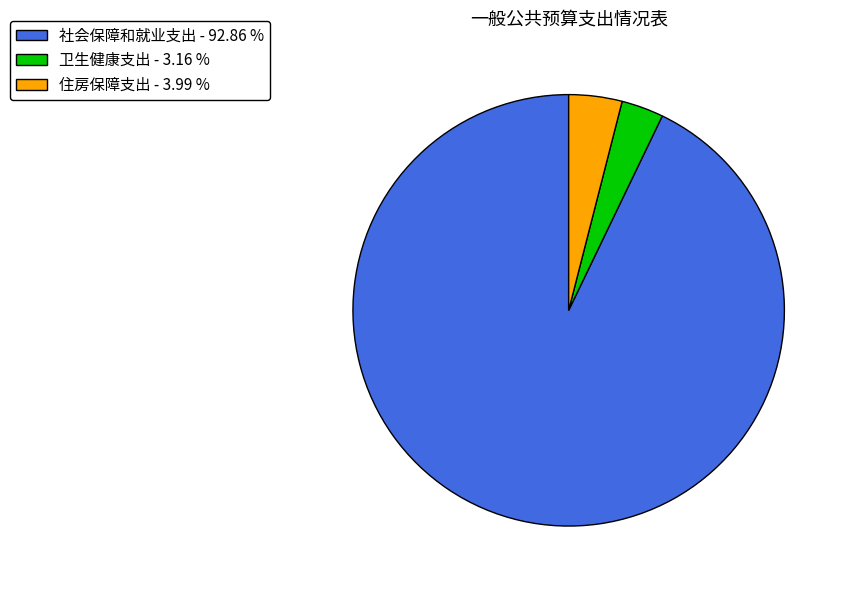

Combined, do 住房保障支出 - 3.99 % and 社会保障和就业支出 - 92.86 % account for over 50%?

Yes